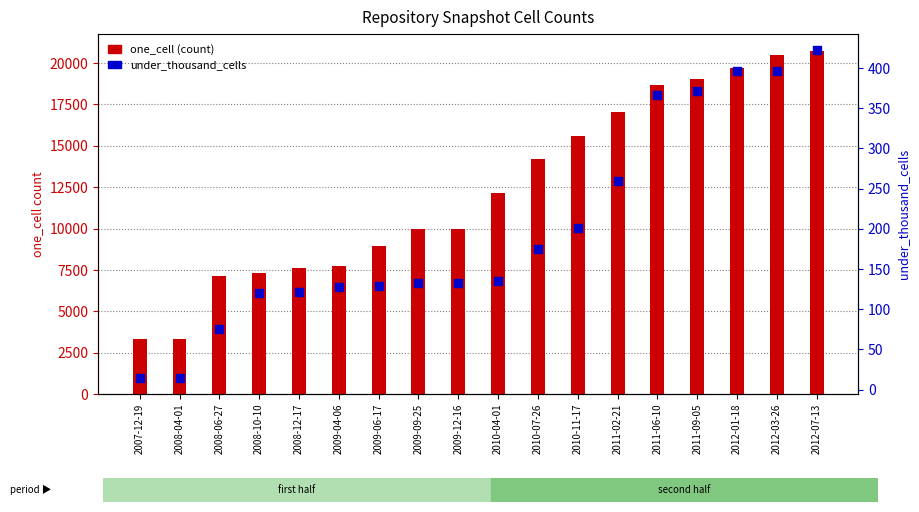

At which category is the sum across all series the highest?

2012-07-13